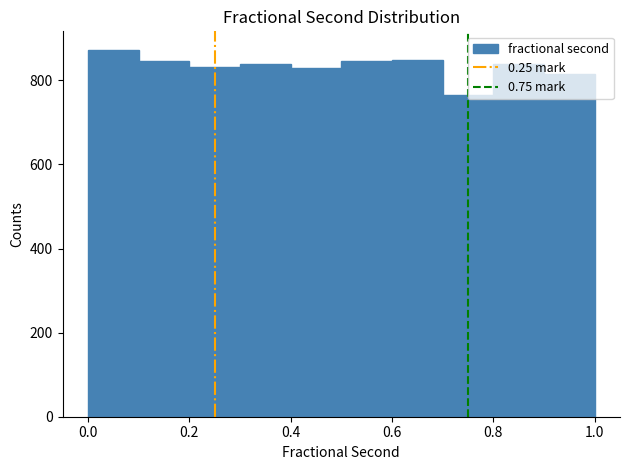

Reading left to right, transcribe this chart: for each bar, give the range it covers on the x-axis and its height. Neither the bar edges nor the heights are printed on the chart, so give them approximately, as read against the axes.

0.0 to 0.1: 880
0.1 to 0.2: 840
0.2 to 0.3: 840
0.3 to 0.4: 840
0.4 to 0.5: 820
0.5 to 0.6: 840
0.6 to 0.7: 840
0.7 to 0.8: 760
0.8 to 0.9: 840
0.9 to 1.0: 820